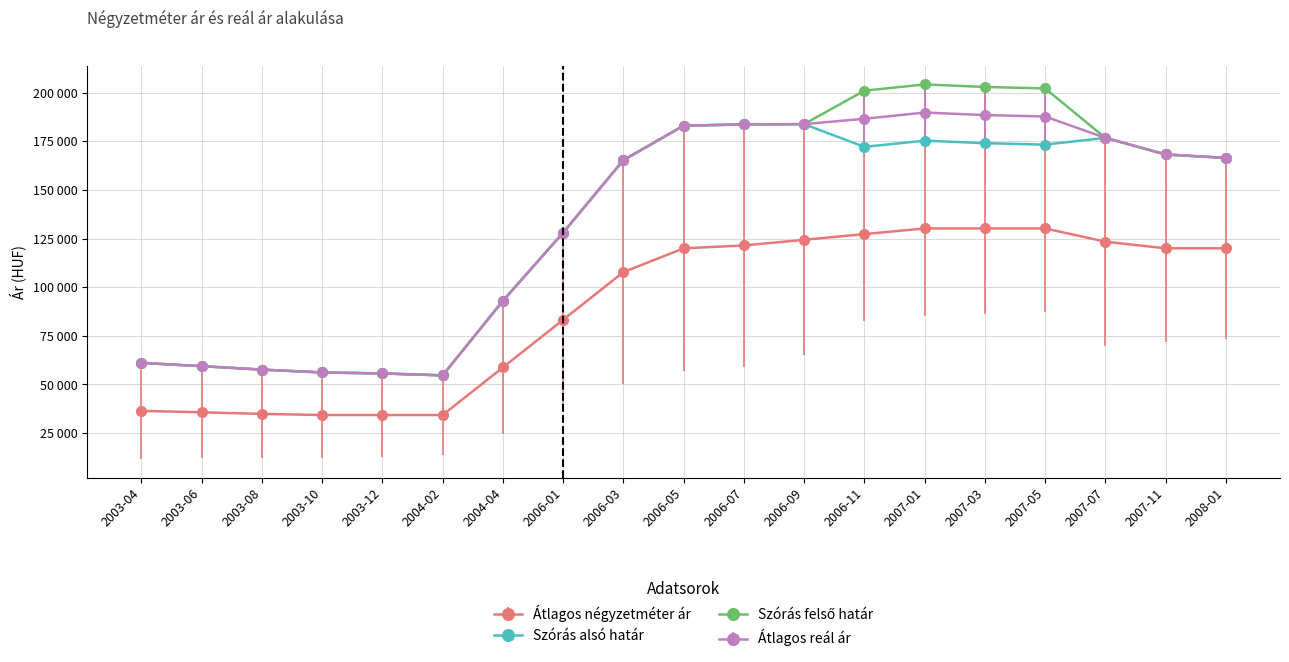

True or false: Átlagos reál ár has a value of 52808 at 2004-04.

False